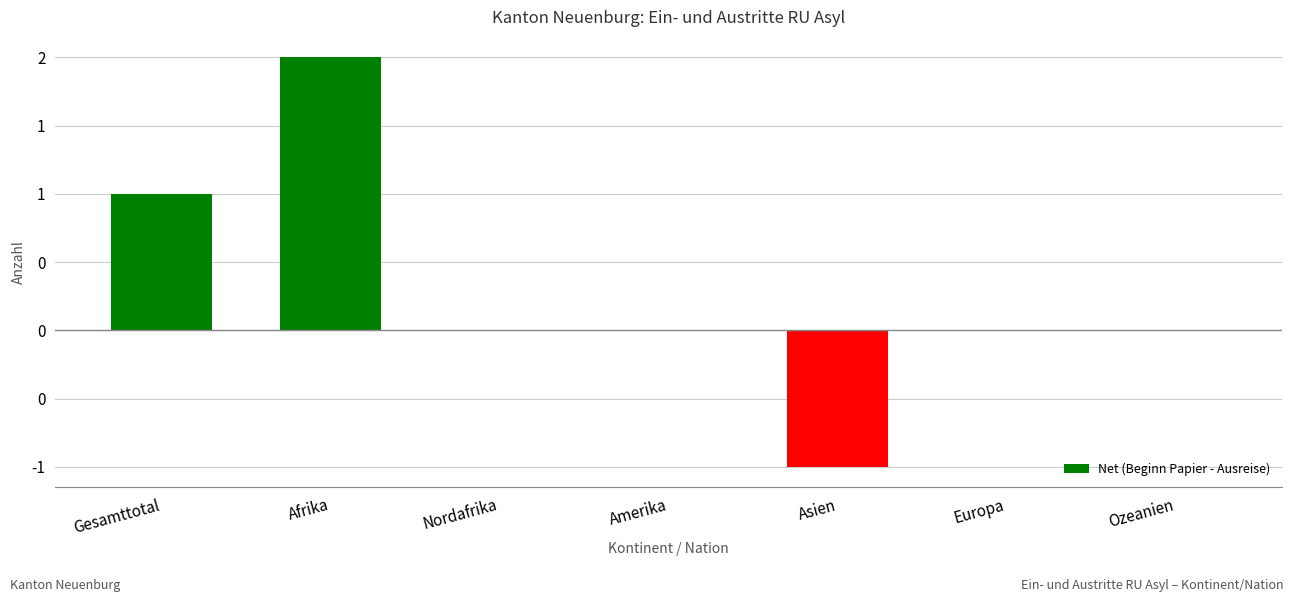

Reading left to right, transcribe all the data shown in this chart.

Gesamttotal=1	Afrika=2	Nordafrika=0	Amerika=0	Asien=-1	Europa=0	Ozeanien=0